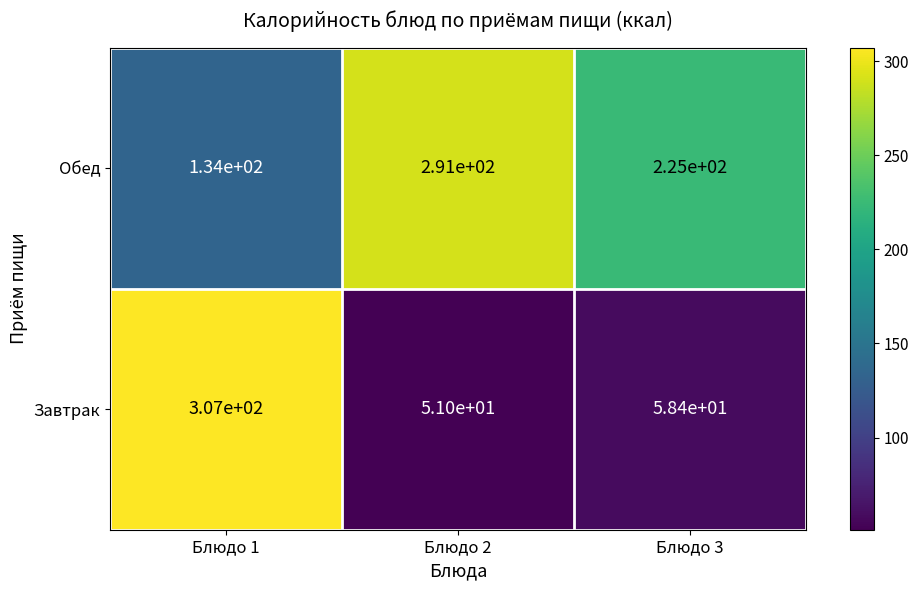

Which series changed the most between Блюдо 2 and Блюдо 3?

Обед